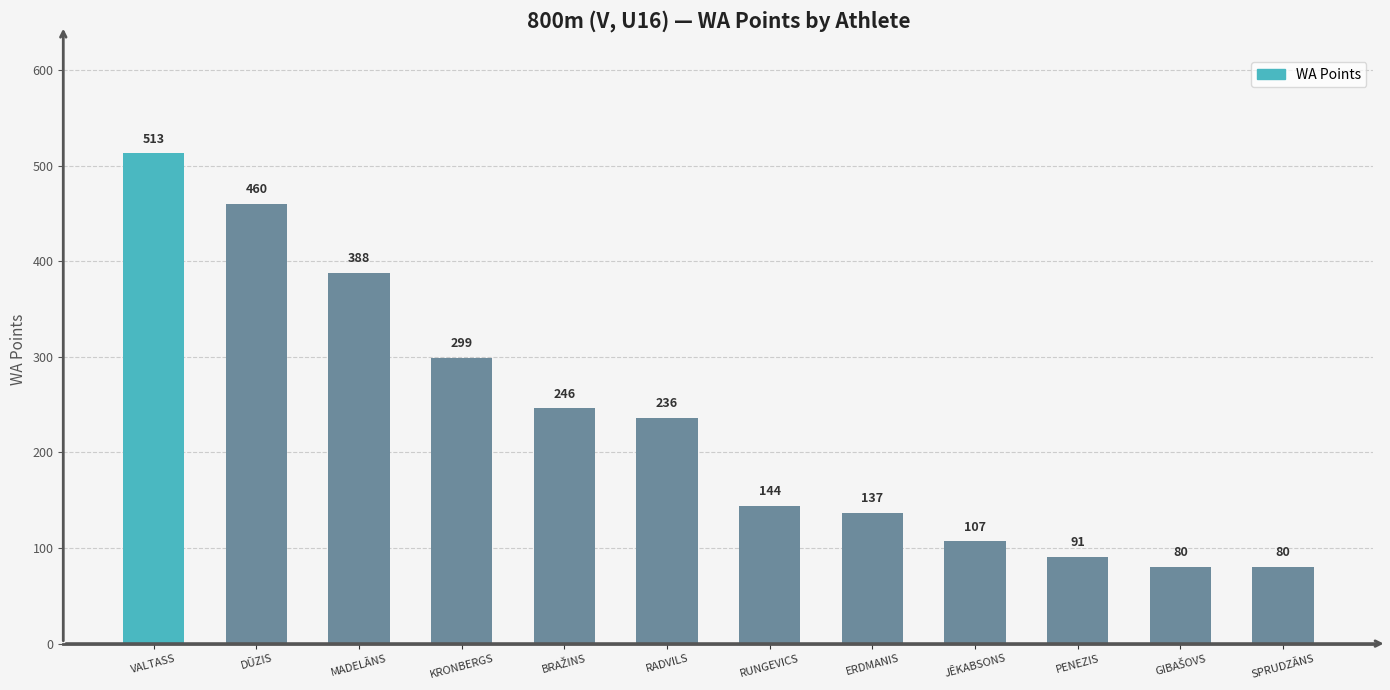

Between RUNGEVICS and VALTASS, which is larger?

VALTASS